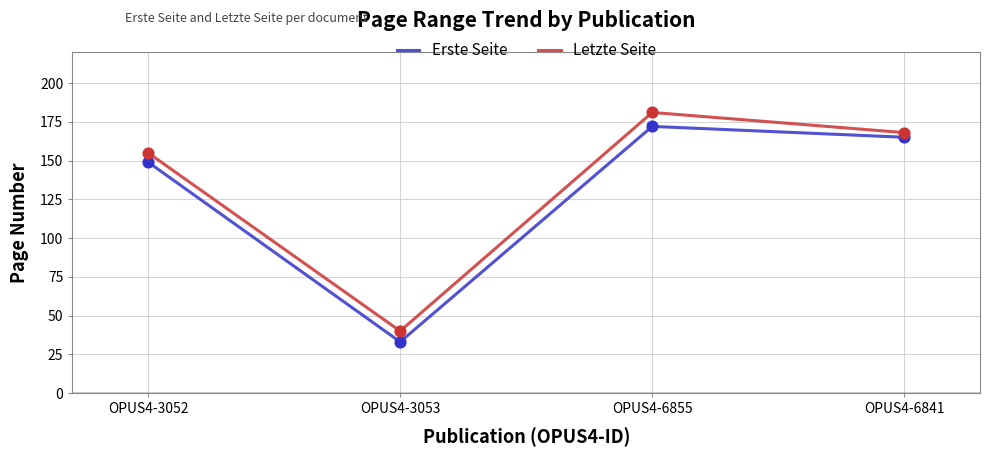

At which category is the sum across all series the highest?

OPUS4-6855